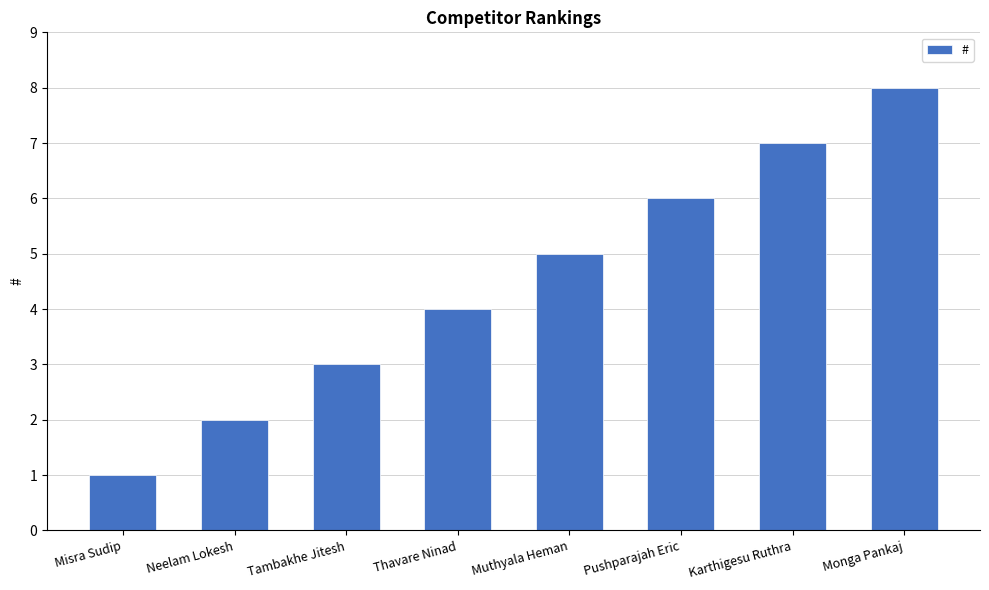

Reading left to right, what are all the values shown in this chart?

1	2	3	4	5	6	7	8